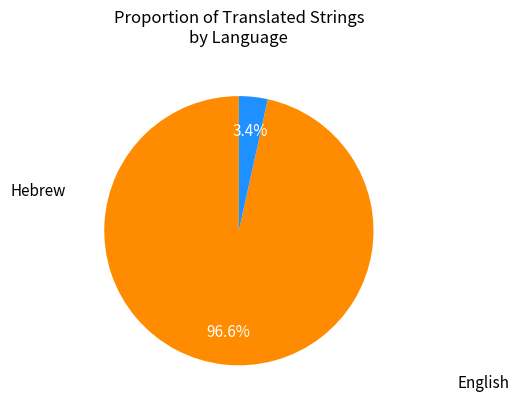

Do Hebrew and English together represent more than half of the pie?

Yes